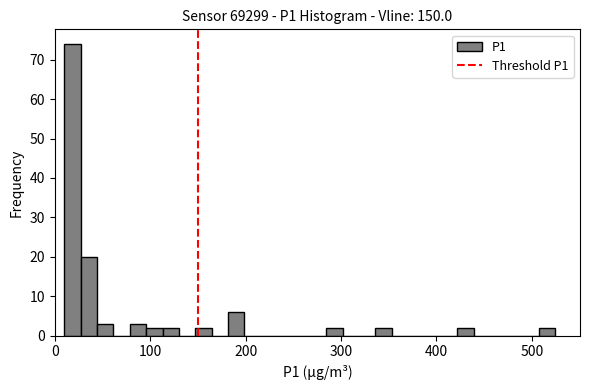

Read against the x-axis, roughly where is the centre of the tallest bar?

20